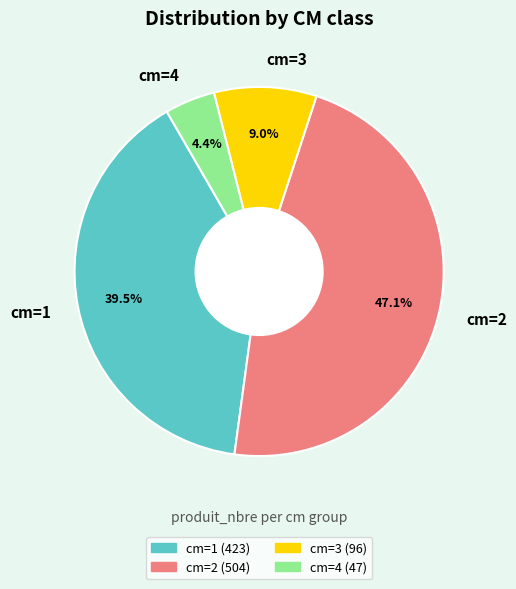

How many slices are in this pie chart?

4